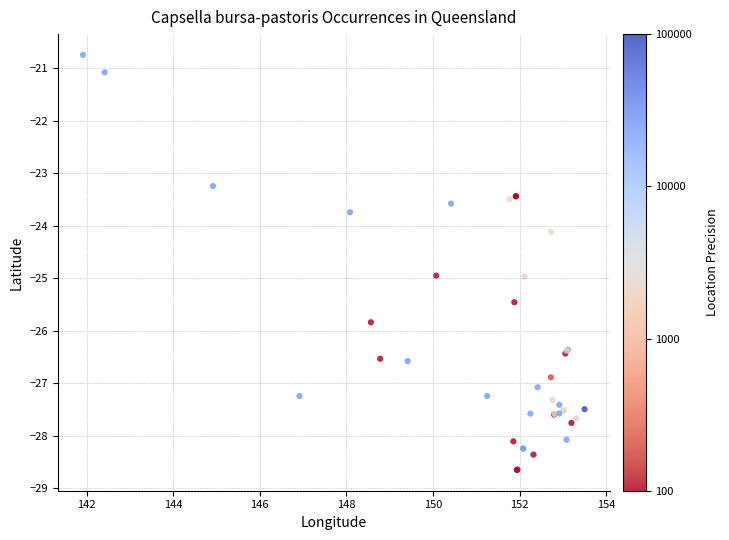

What Y value in the scatter plot is closest to -24?

-24.1